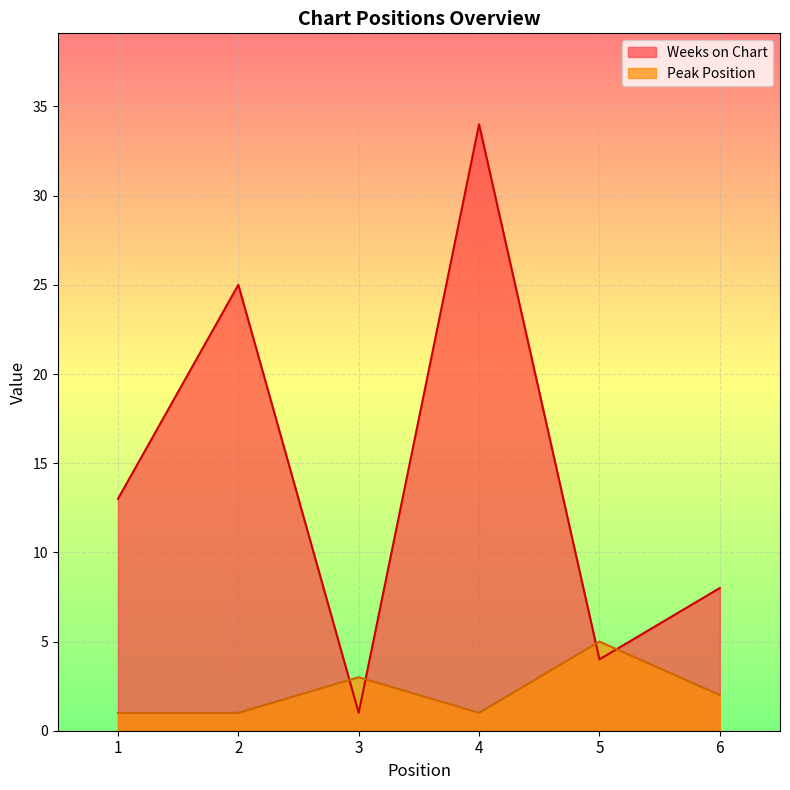

At which category is the sum across all series the highest?

4